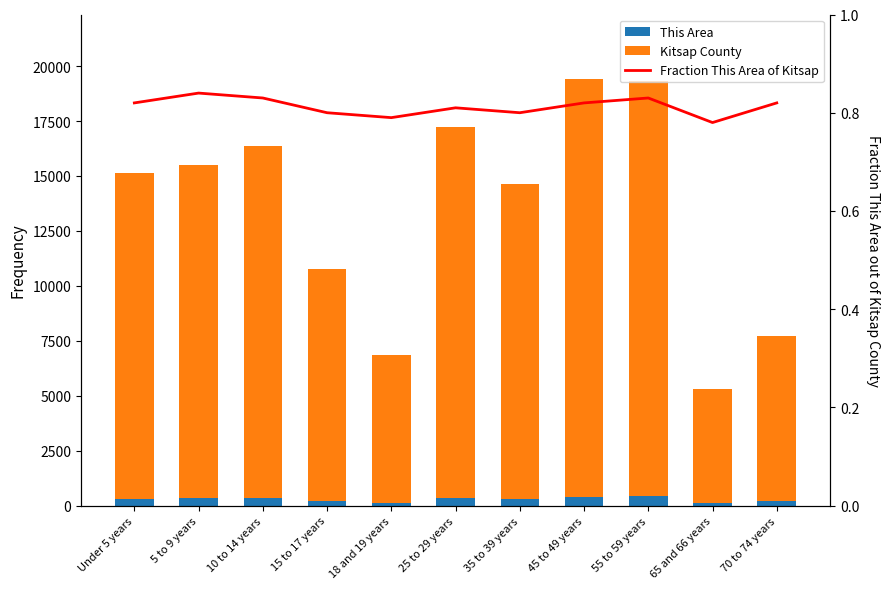

List the series in order of their peak value, highest first.

Kitsap County, This Area, Fraction This Area of Kitsap